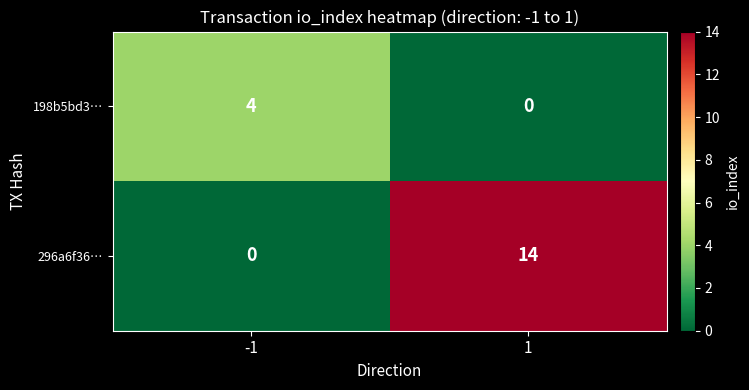

Reading right to left, transcribe all the data shown in this chart.

198b5bd3…: 1=0	-1=4
296a6f36…: 1=14	-1=0